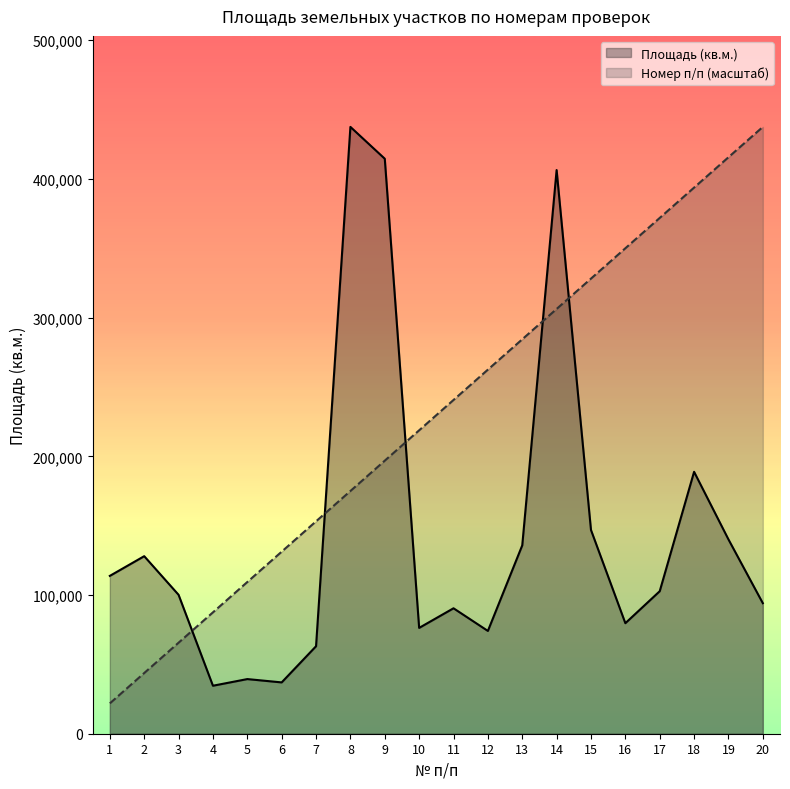

At which label does Площадь (кв.м.) first exceed 102739?

1